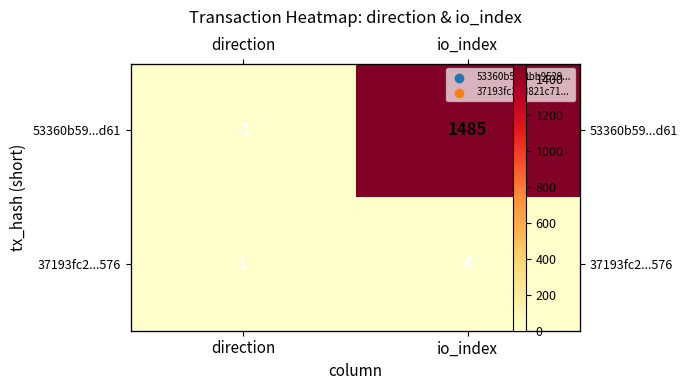

What is the average value of the 53360b59...d61 series?

742